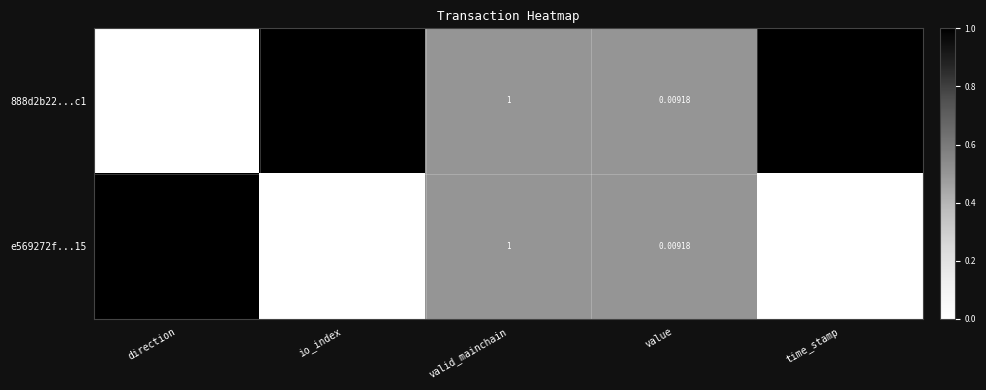

At which category does the chart reach its minimum across all series?

direction